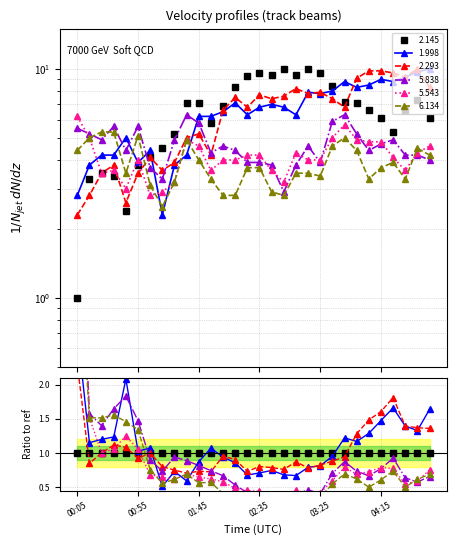

Reading right to left, list all the values displayed in this chart.

2.145: 6.1	7.3	6.6	5.3	6.1	6.6	7.1	7.2	8.4	9.6	10.0	9.4	10.0	9.4	9.6	9.3	8.3	6.9	5.8	7.1	7.1	5.2	4.5	4.1	3.8	2.4	3.4	3.5	3.3	1.0
1.998: 10.0	9.7	9.2	8.8	9.0	8.5	8.3	8.8	8.0	7.8	7.9	6.3	6.8	7.0	6.8	6.3	7.1	6.5	6.2	6.2	4.2	3.8	2.3	4.4	3.9	5.0	4.2	4.2	3.8	2.8
2.293: 8.3	10.0	9.2	9.6	9.8	9.8	9.1	6.8	7.4	7.9	7.8	8.2	7.6	7.4	7.7	6.8	7.5	6.6	4.2	5.2	5.0	3.9	3.6	4.1	3.5	2.6	3.8	3.5	2.8	2.3
5.838: 4.0	4.2	4.2	4.9	4.7	4.4	5.2	6.3	5.9	3.9	4.6	3.8	2.9	3.8	3.9	3.9	4.4	4.6	4.3	5.8	6.3	4.9	3.3	3.7	5.6	4.4	5.6	4.9	5.2	5.5
5.543: 4.6	4.3	3.6	4.1	4.8	4.8	4.9	5.7	5.0	4.0	4.0	4.3	3.2	3.6	4.2	4.2	4.0	4.0	3.6	4.6	4.9	3.2	2.9	2.8	4.0	3.0	3.6	3.5	5.0	6.2
6.134: 4.2	4.5	3.3	3.9	3.7	3.3	4.4	5.0	4.6	3.4	3.5	3.5	2.8	2.9	3.7	3.7	2.8	2.8	3.3	4.0	4.9	3.2	2.5	3.1	5.1	3.5	5.3	5.3	5.0	4.4